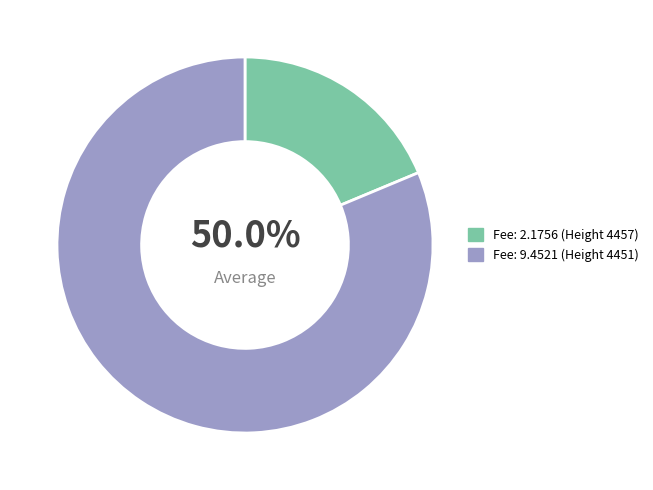

What is the change in value from Fee: 2.1756 (Height 4457) to Fee: 9.4521 (Height 4451)?

+7.3